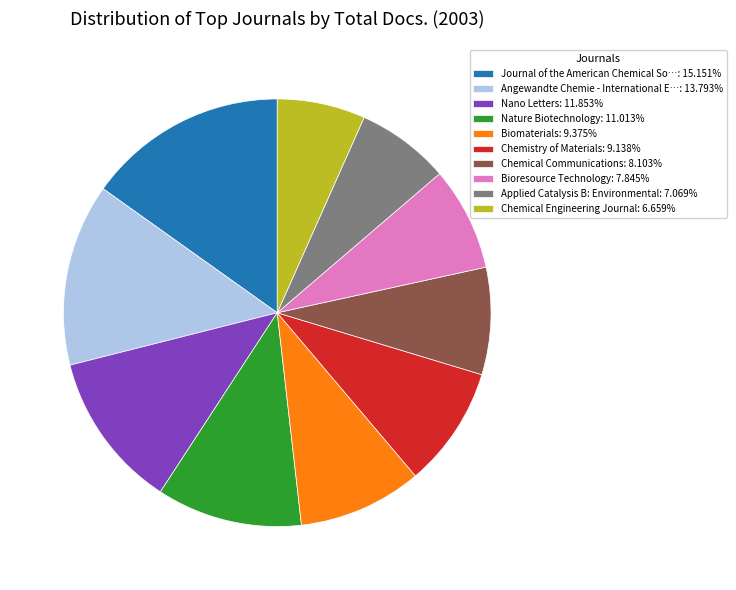

Approximately how many times larger is the value at Journal of the American Chemical So…: 15.151% compared to Nature Biotechnology: 11.013%?

1.4